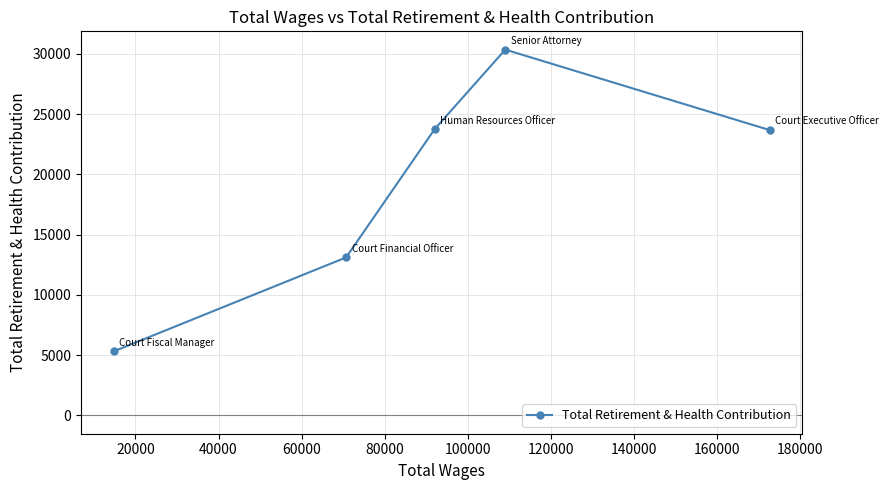

What is the value of the 1st point from the left?

5321